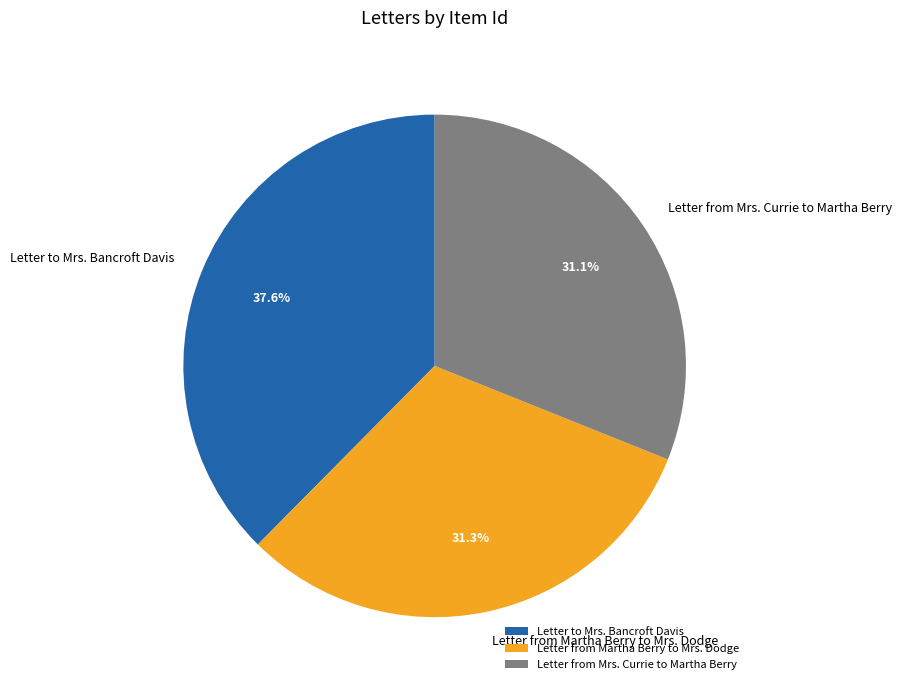

How many slices are in this pie chart?

3